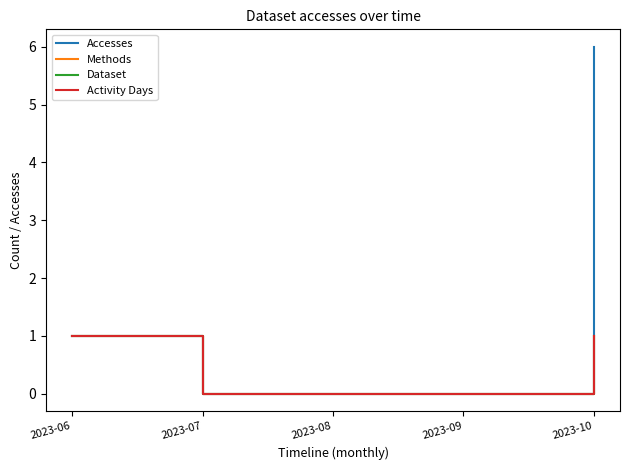

What value does the Activity Days series have at 2023-10?

1